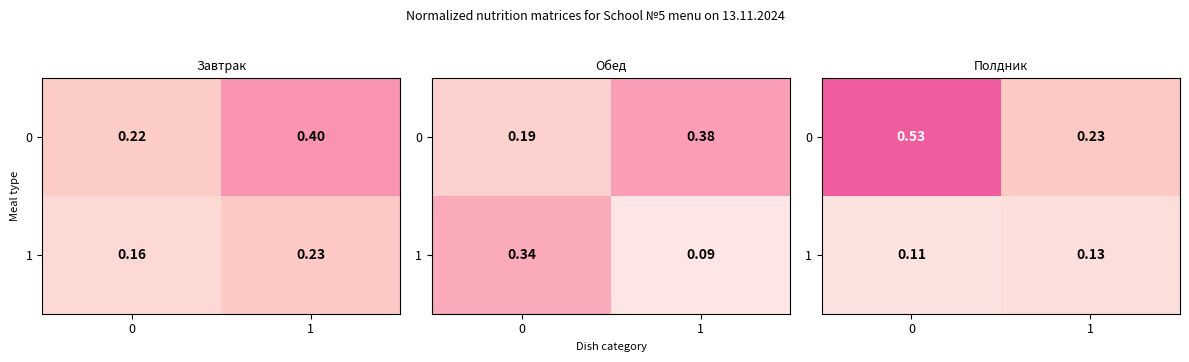

Rank the series by their maximum value, from lowest to highest.

1, 0